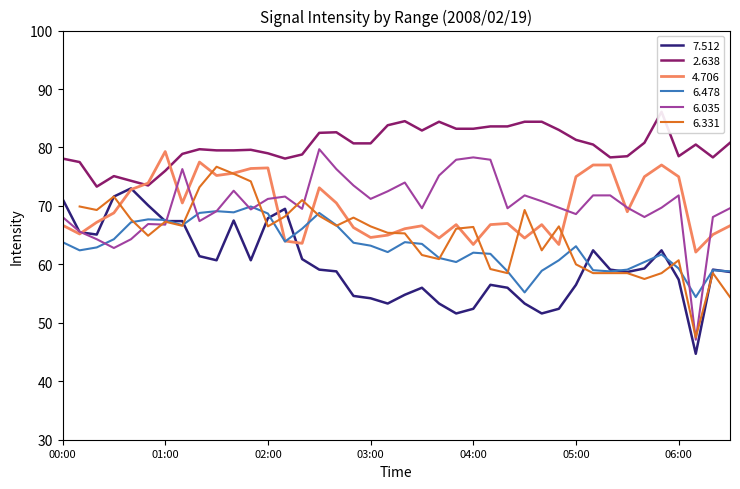

Is the value of   7.512 at 03:50 greater than the value of   2.638 at 02:30?

No